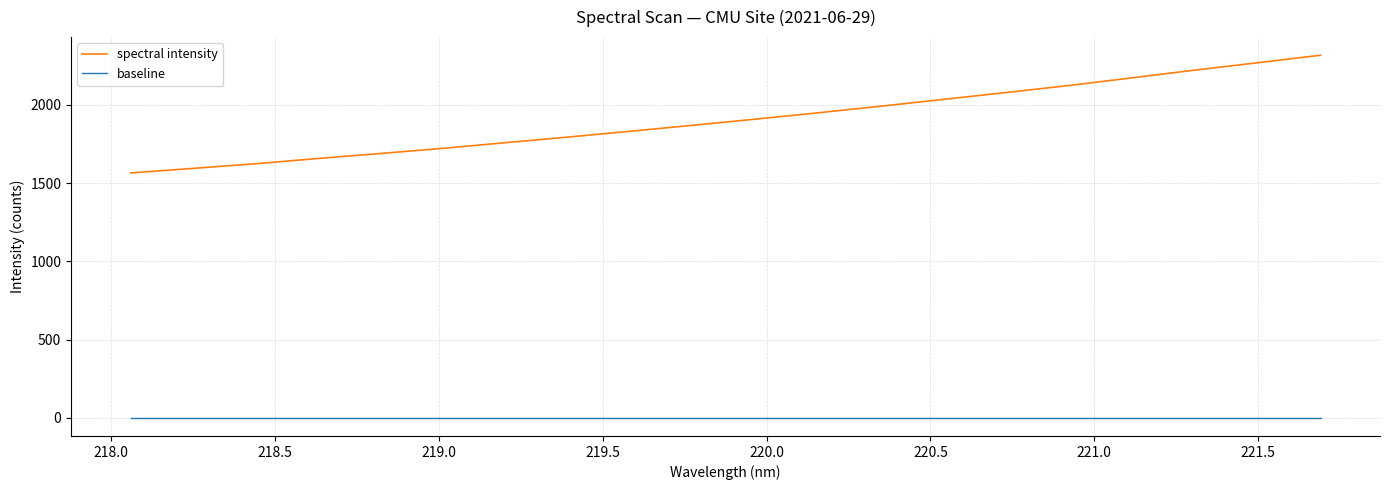

List the series in order of their overall mean, lowest first.

baseline, spectral intensity